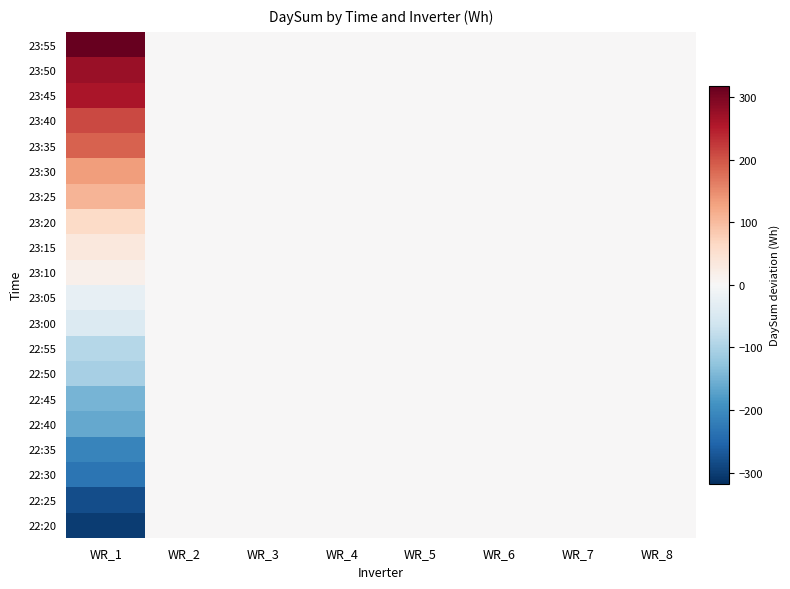

Which label corresponds to the largest value in the chart?

WR_1